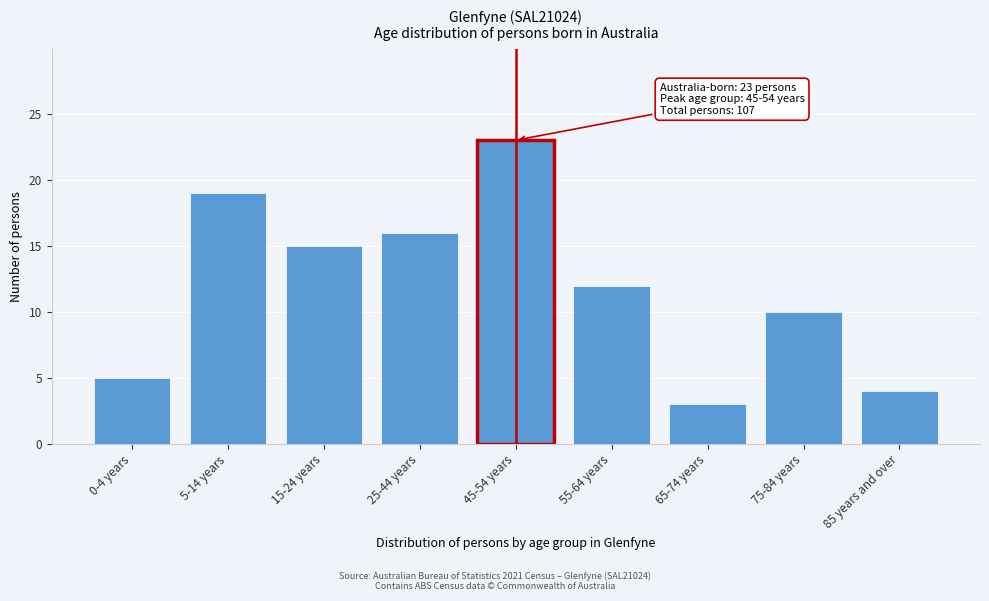

Reading left to right, transcribe all the data shown in this chart.

5	19	15	16	23	12	3	10	4